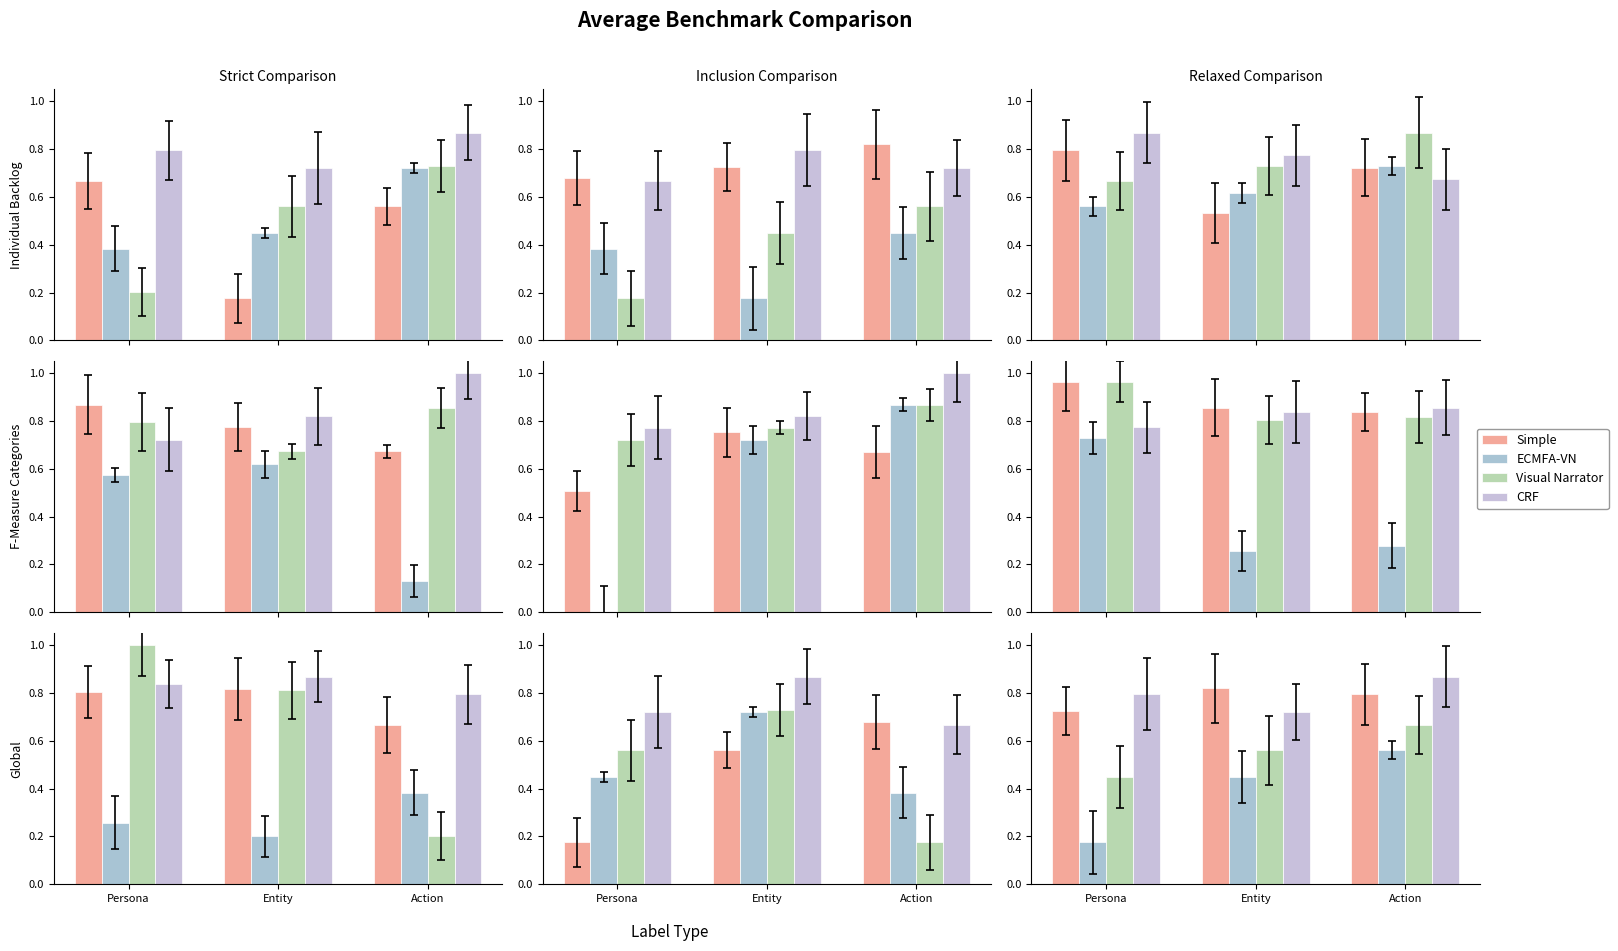

What is the difference between the ECMFA-VN values at Persona and Action?

0.4